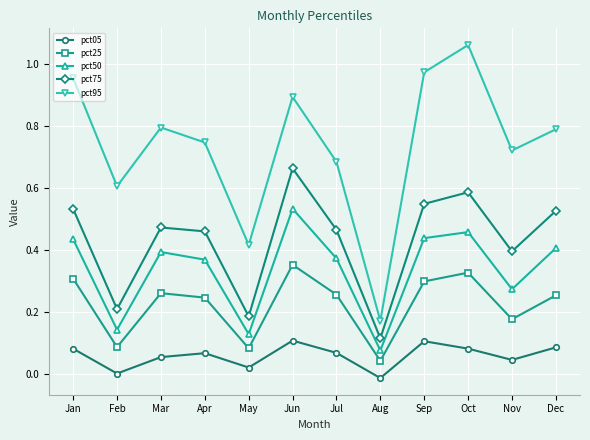

Which series has the widest spread of values?

pct95